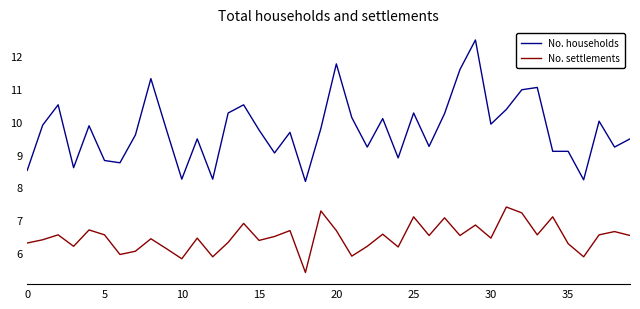

Which series has the largest total across all categories?

No. households